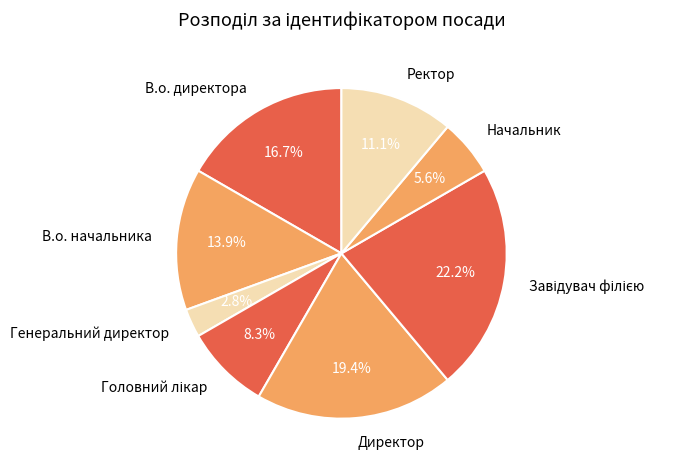

How many segments does this pie chart have?

8